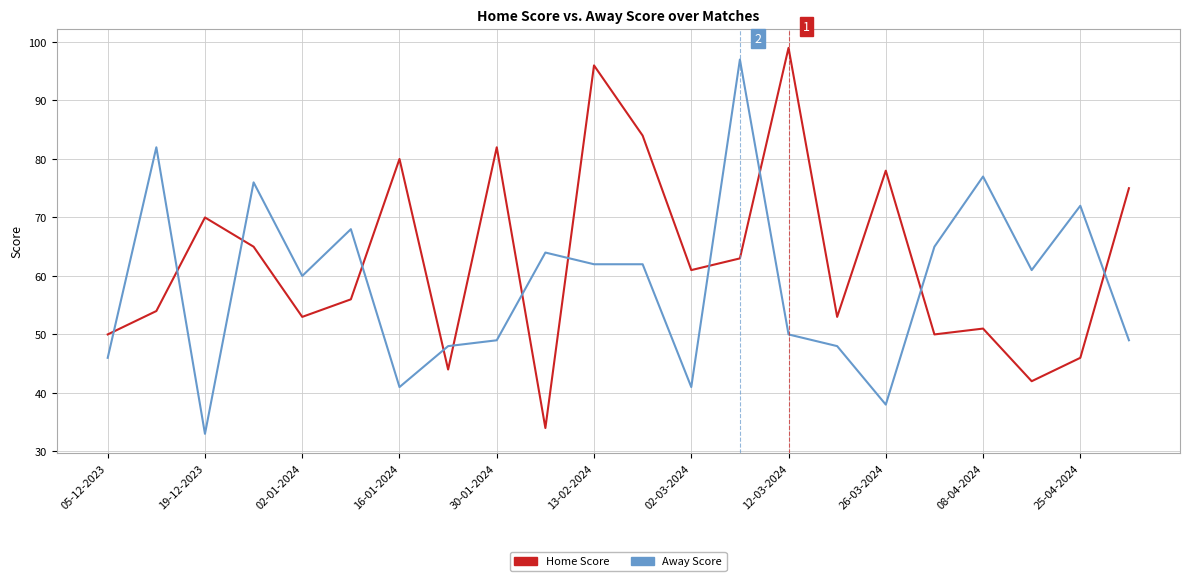

True or false: Home Score and Away Score intersect in this chart.

True